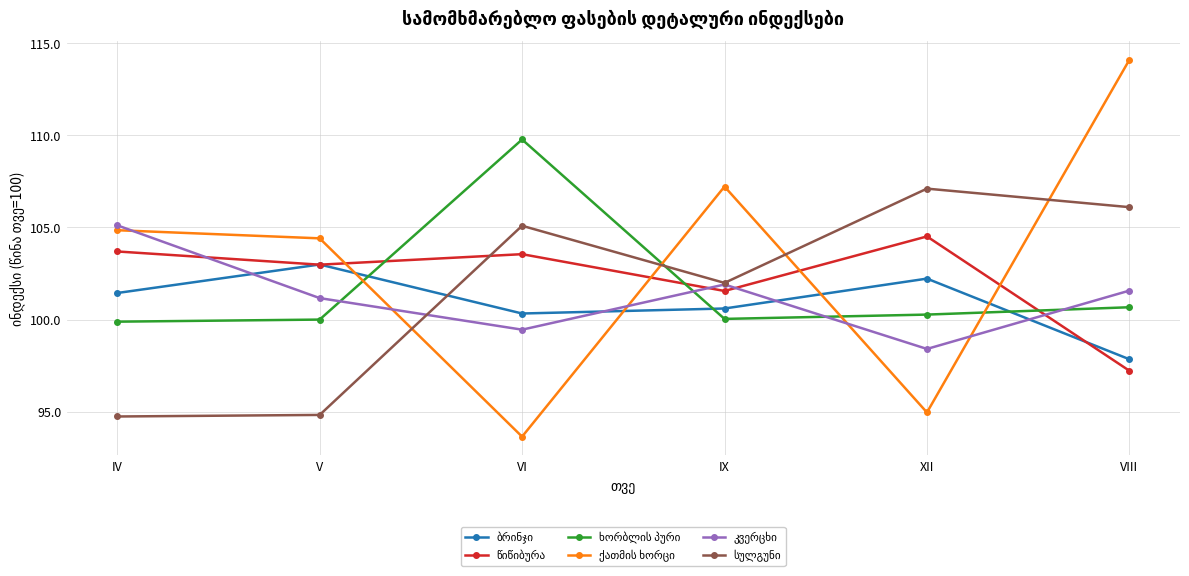

What is the smallest value displayed?

93.6